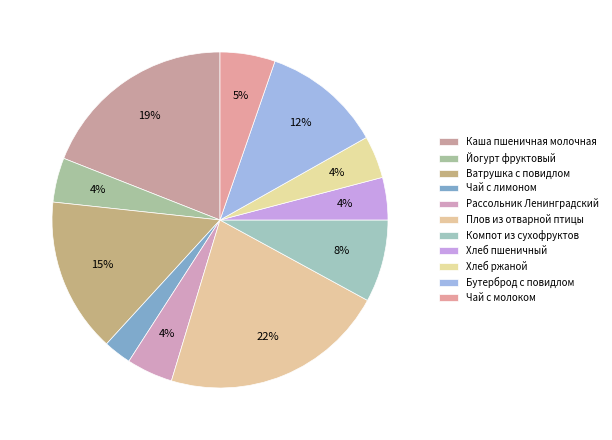

The Каша пшеничная молочная slice represents 19% of the pie. True or false?

True